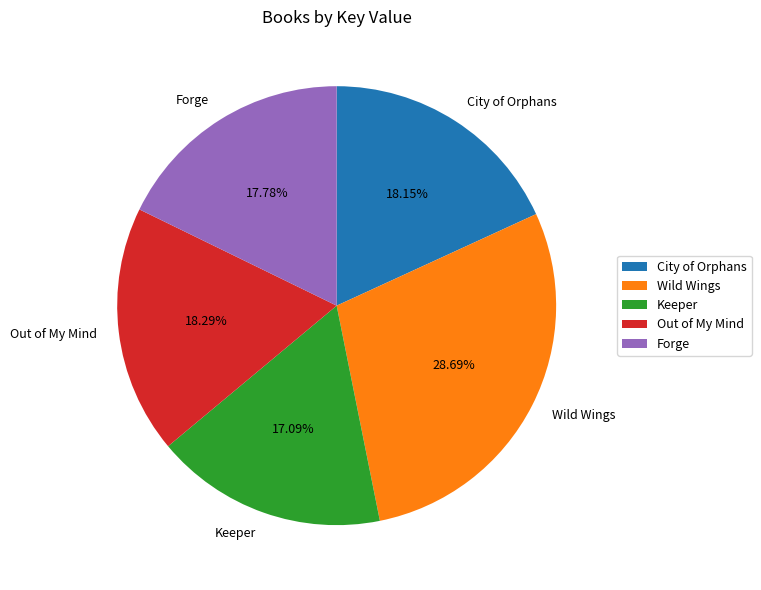

What percentage is the Wild Wings slice, to the nearest percent?

29%